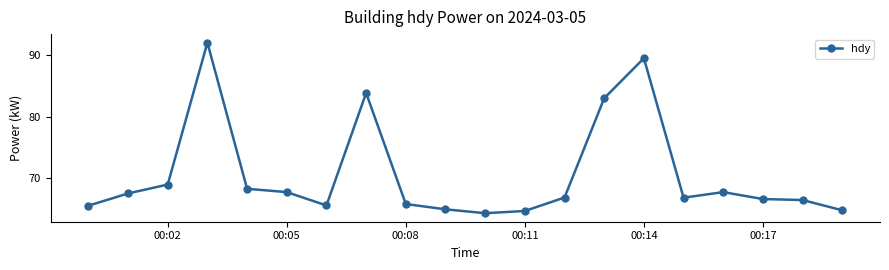

What is the value of the 10th point from the left?

65.0